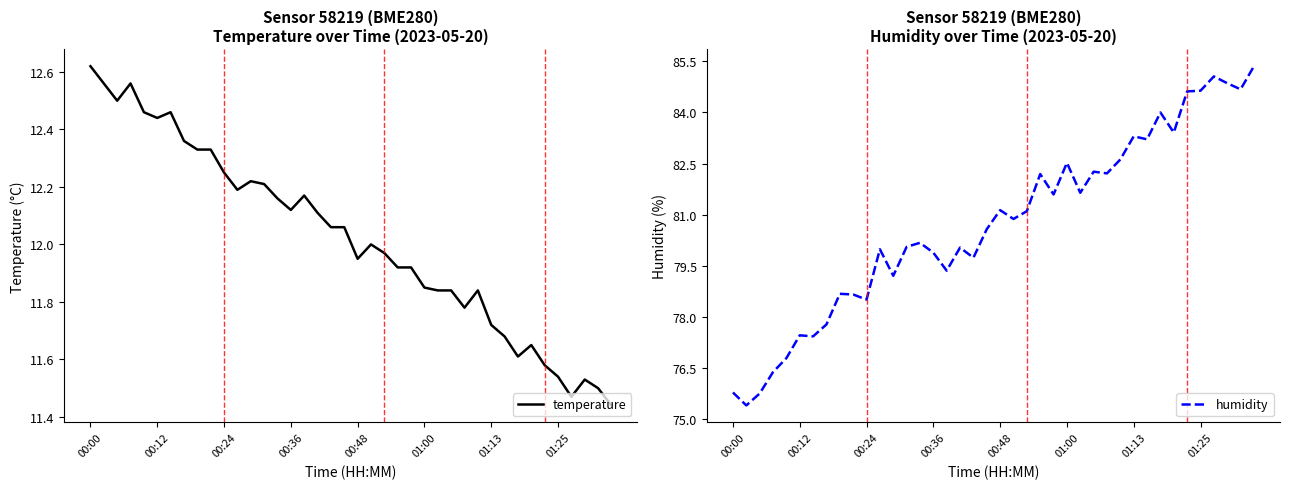

List the series in order of their overall mean, highest first.

humidity, temperature